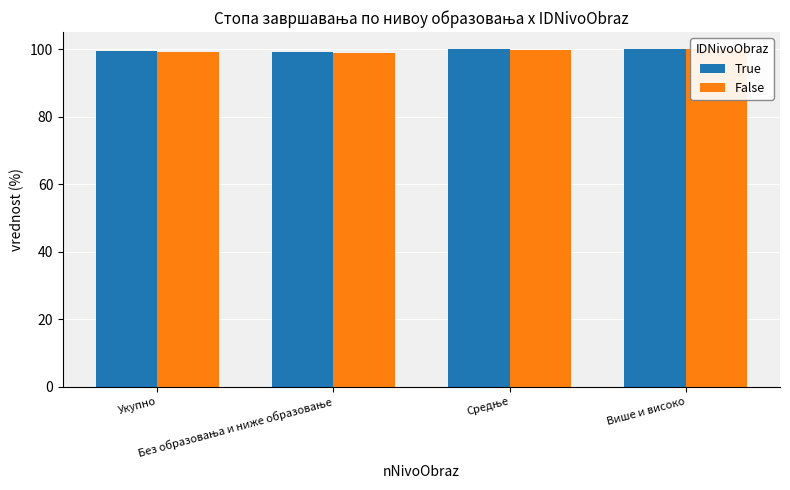

What is the minimum value shown in the chart?

98.7